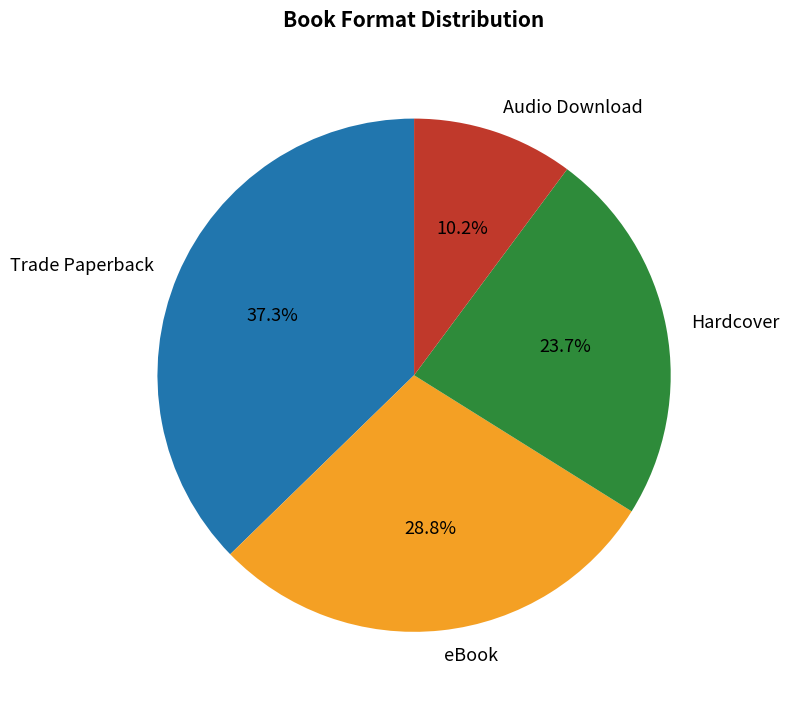

Count the number of slices in the pie.

4